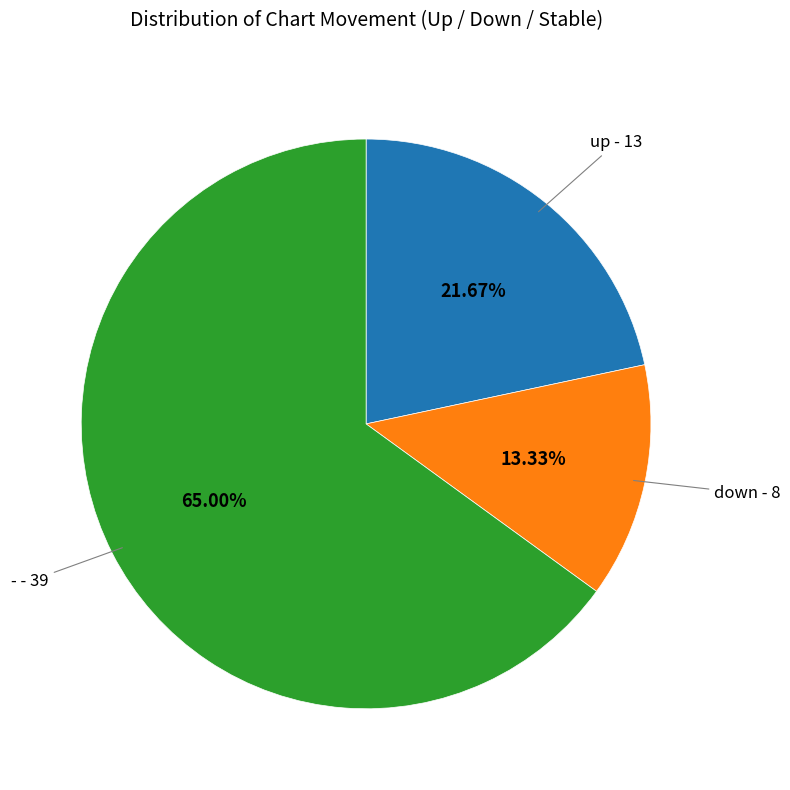

Is there any slice that represents more than half of the pie?

Yes